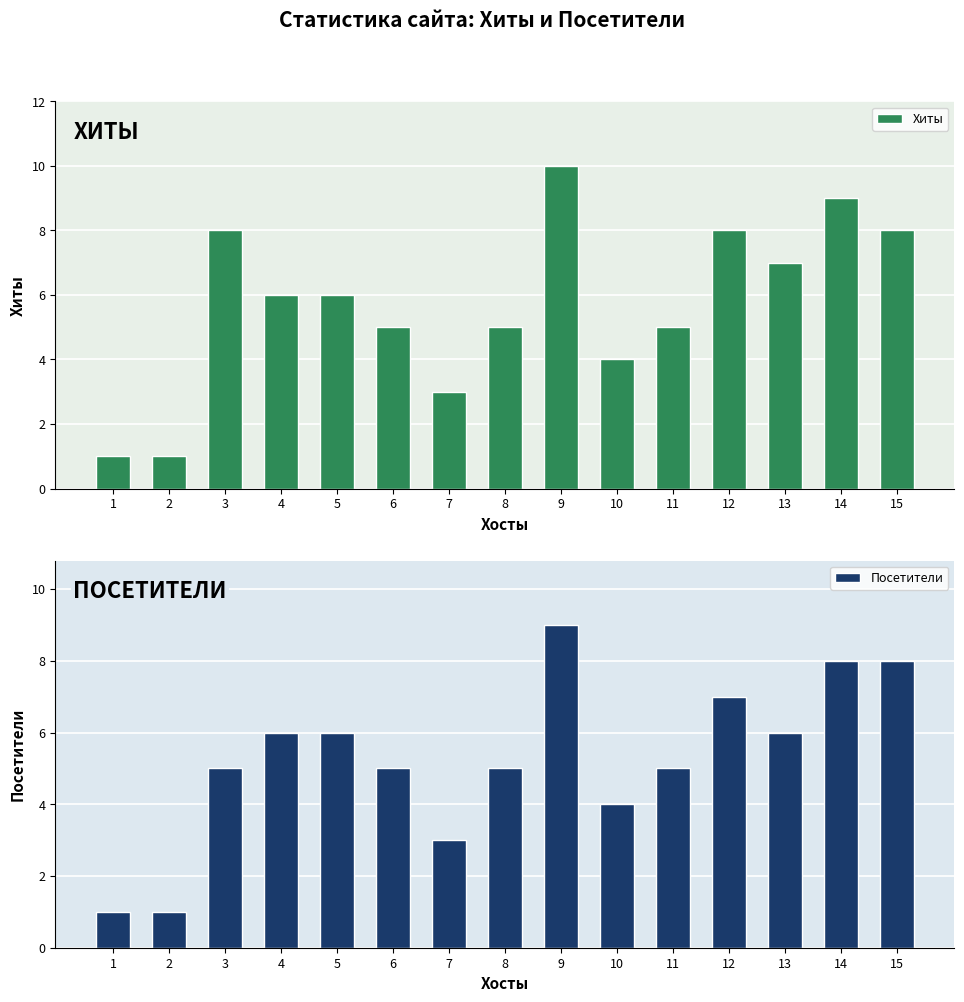

Which has a higher value, 12 or 1?

12